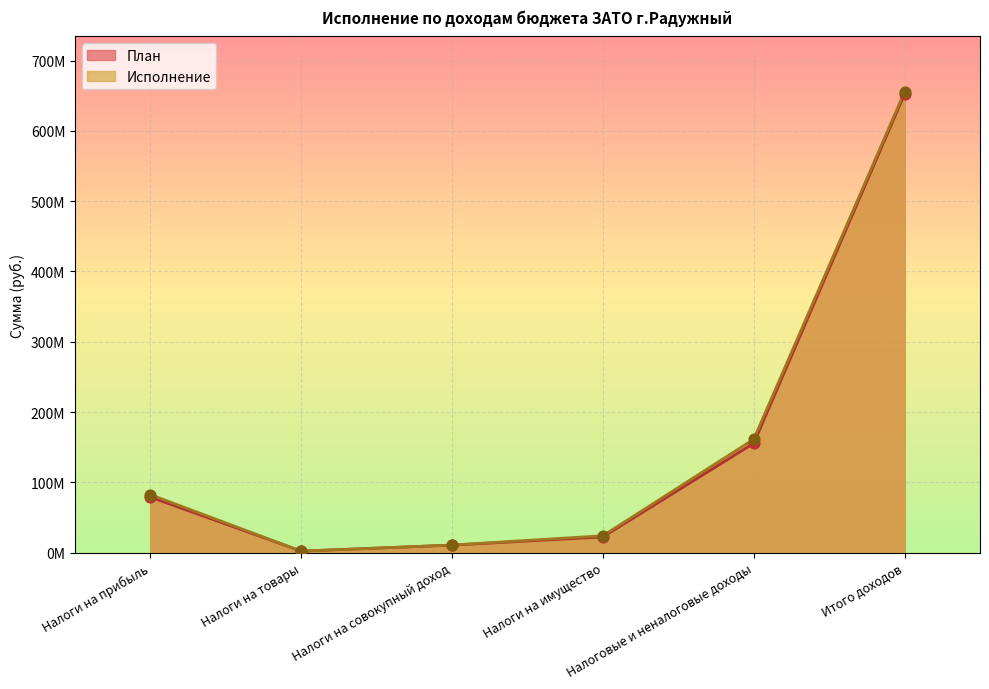

Which series has the largest total across all categories?

Исполнение